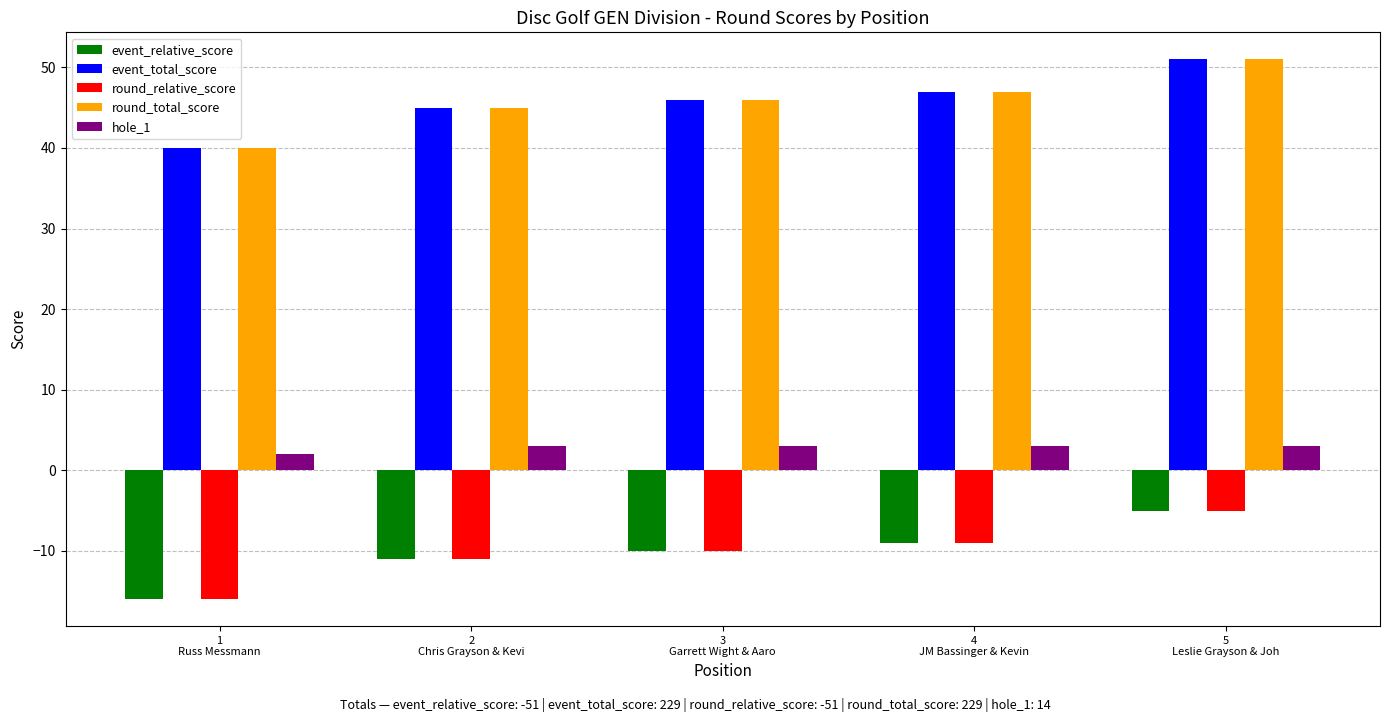

What are all the series names shown in the legend?

event_relative_score, event_total_score, round_relative_score, round_total_score, hole_1